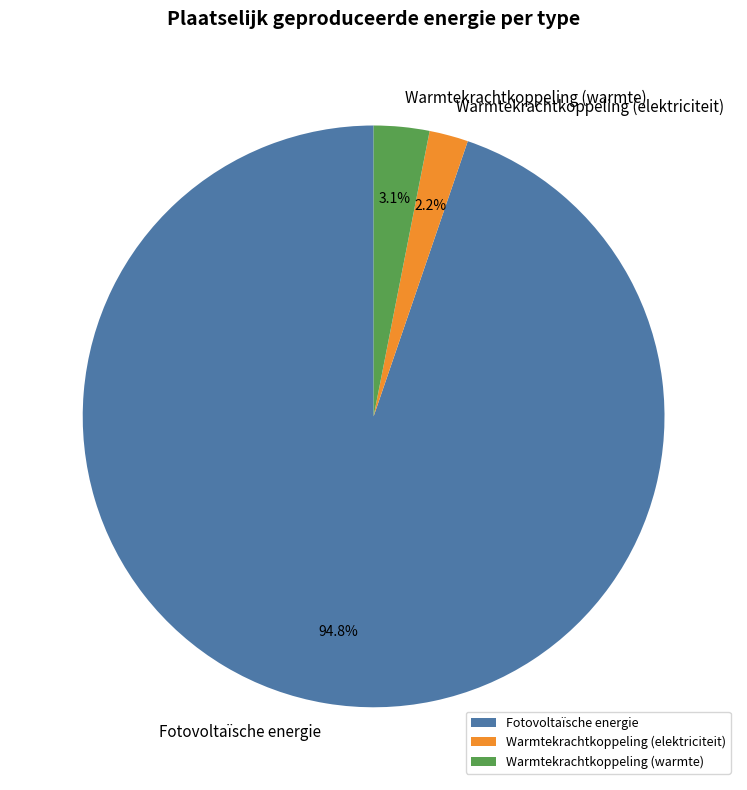

What portion of the pie excludes Warmtekrachtkoppeling (elektriciteit)?

97.8%